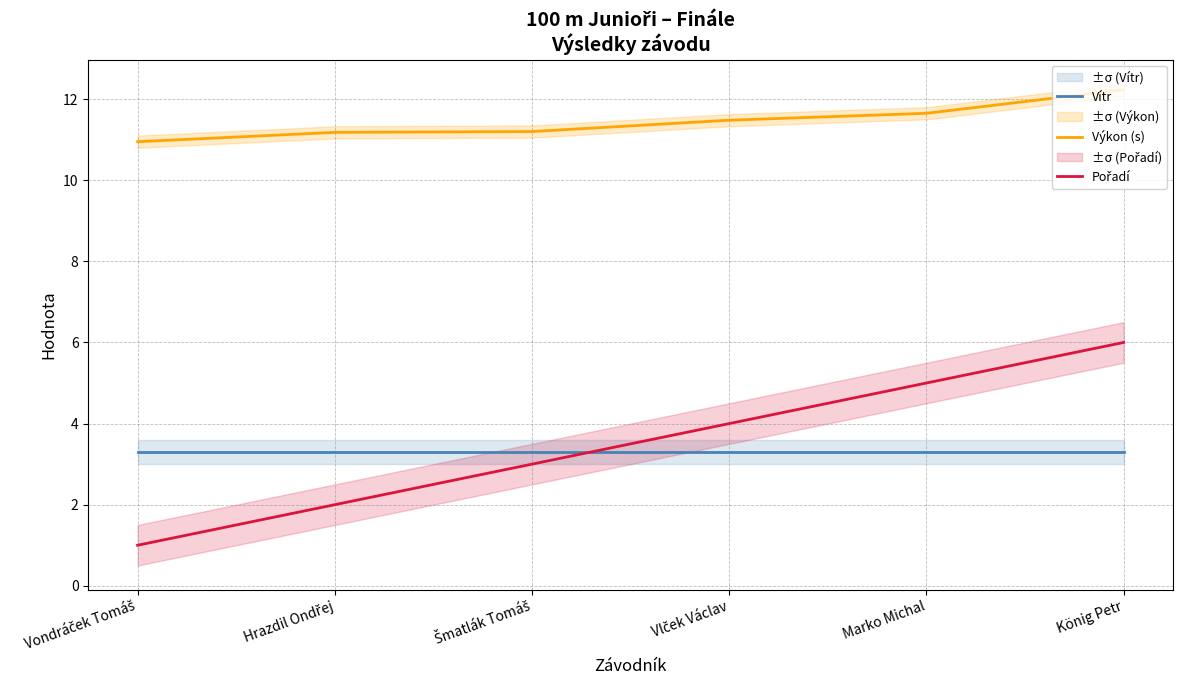

At König Petr, list the series in order from smallest to largest.

Vítr, Pořadí, Výkon (s)